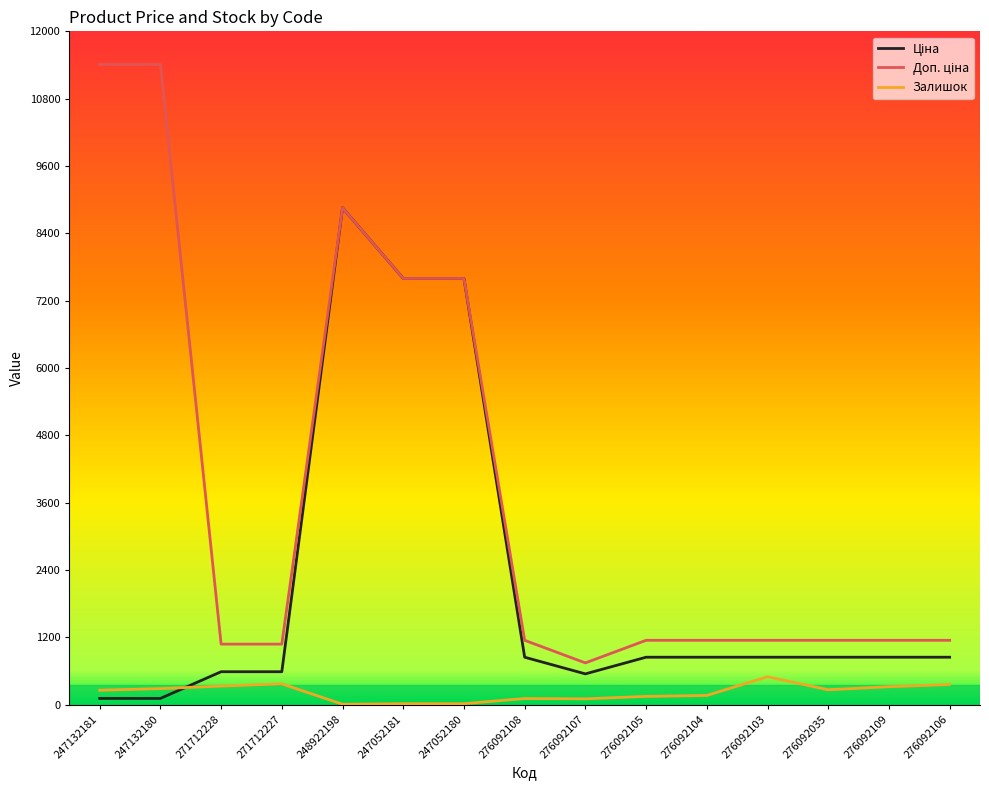

What is the spread (max minus min) of values at 276092107?

640.0